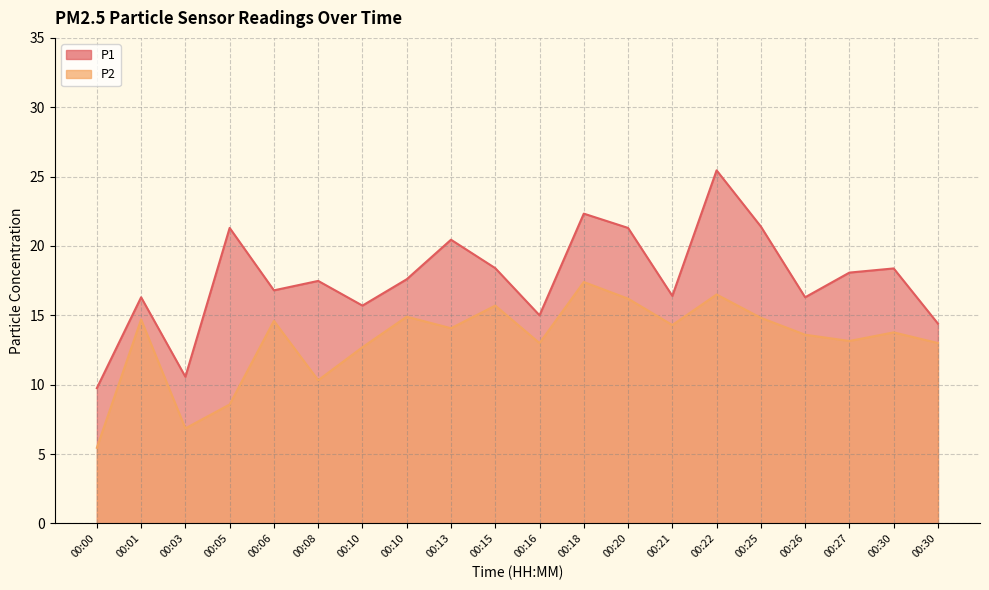

What is the average value of the P2 series?

13.2